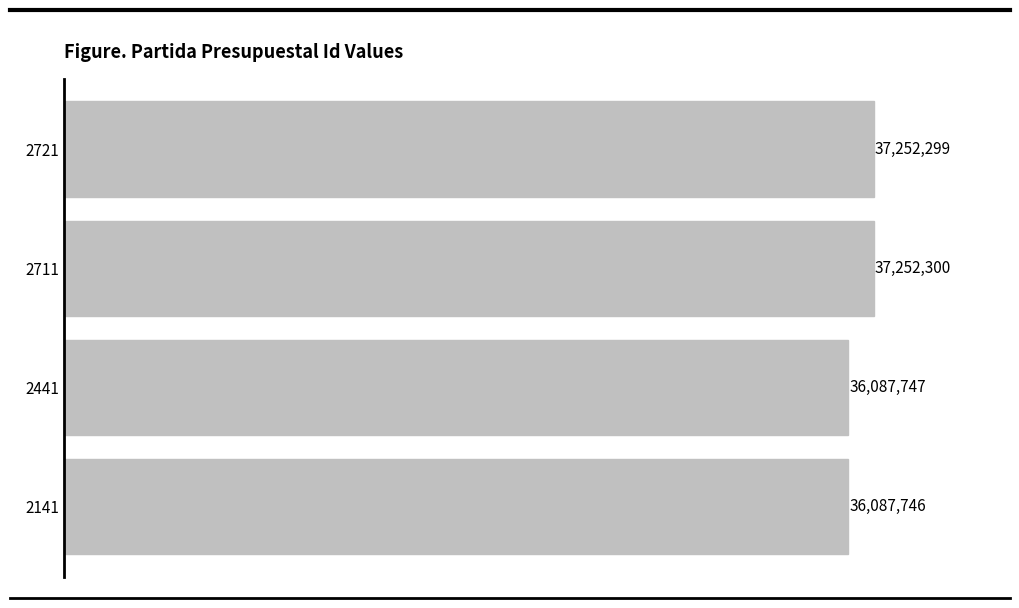

Rank the categories by value from highest to lowest.

2711, 2721, 2441, 2141